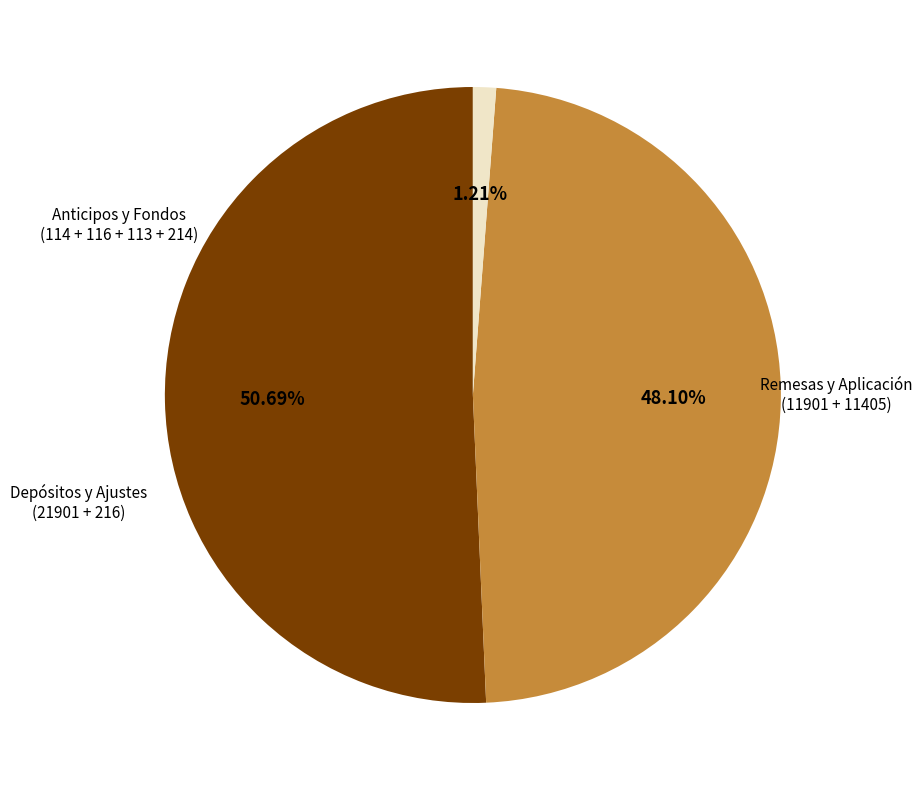

How many slices are in this pie chart?

3